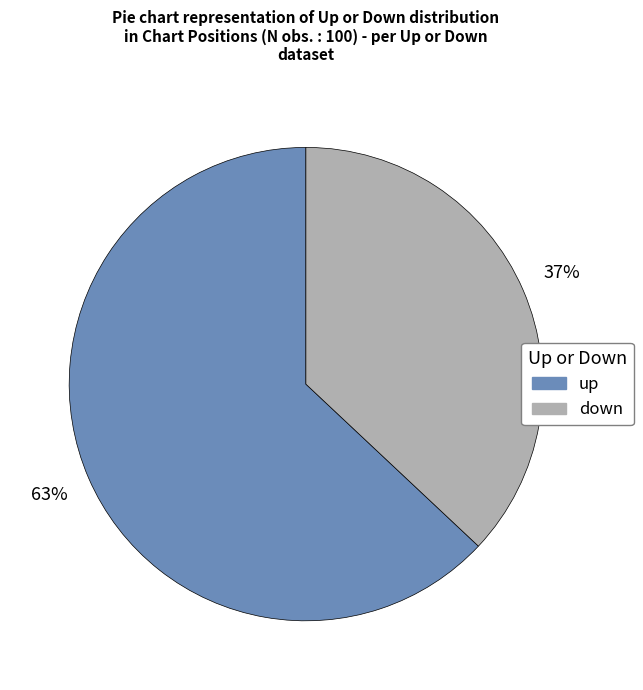

What is the ratio of the value at up to the value at down?

1.7